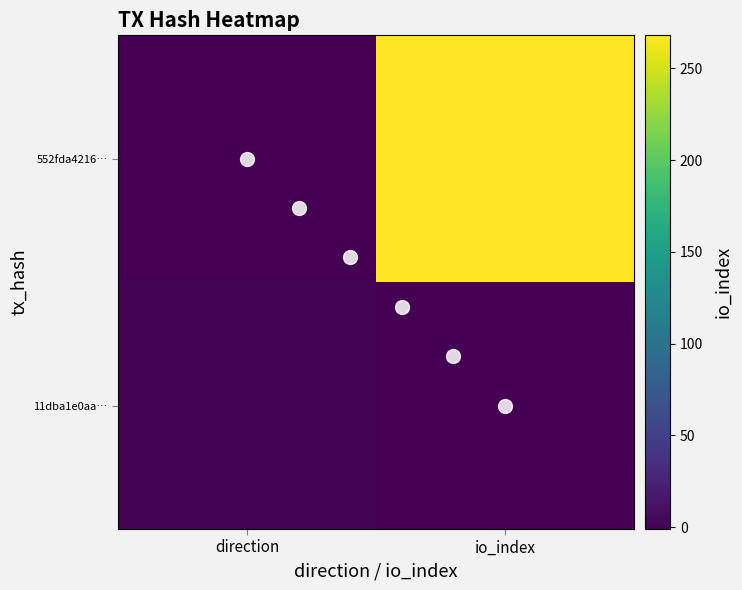

What is the sum of the 11dba1e0aa3bd00026d15fe83f09c6fb35afd2b values at 1 and -1?

1